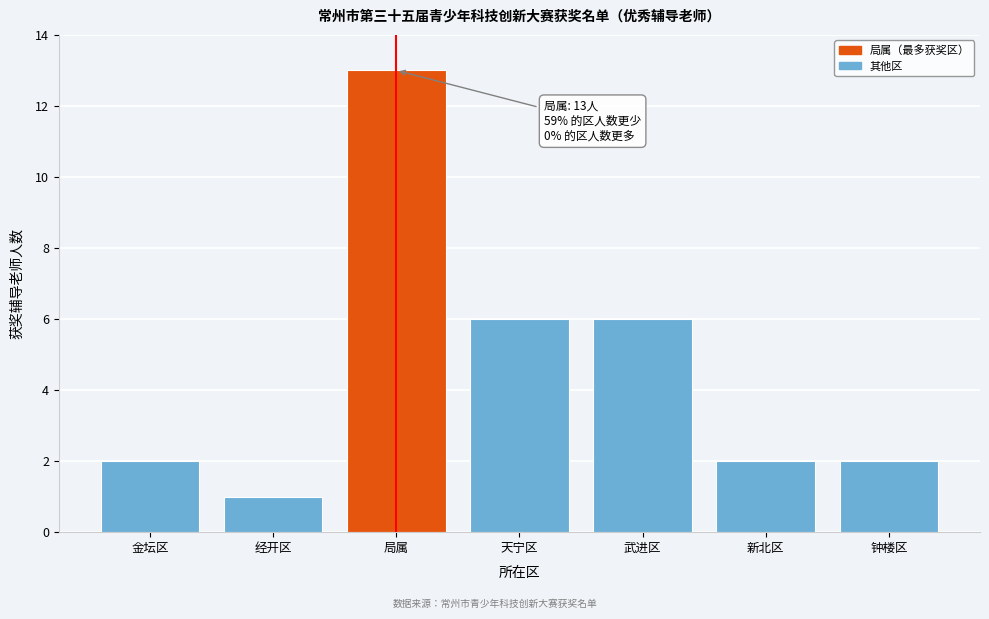

Reading right to left, extract all data points from this chart.

2	2	6	6	13	1	2